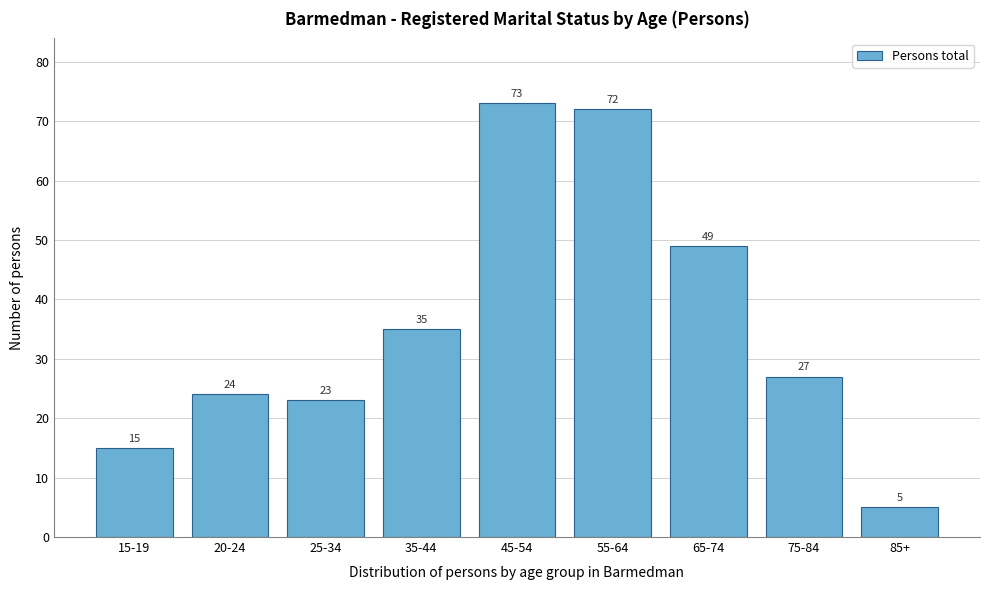

Reading right to left, list all the values displayed in this chart.

85+=5	75-84=27	65-74=49	55-64=72	45-54=73	35-44=35	25-34=23	20-24=24	15-19=15